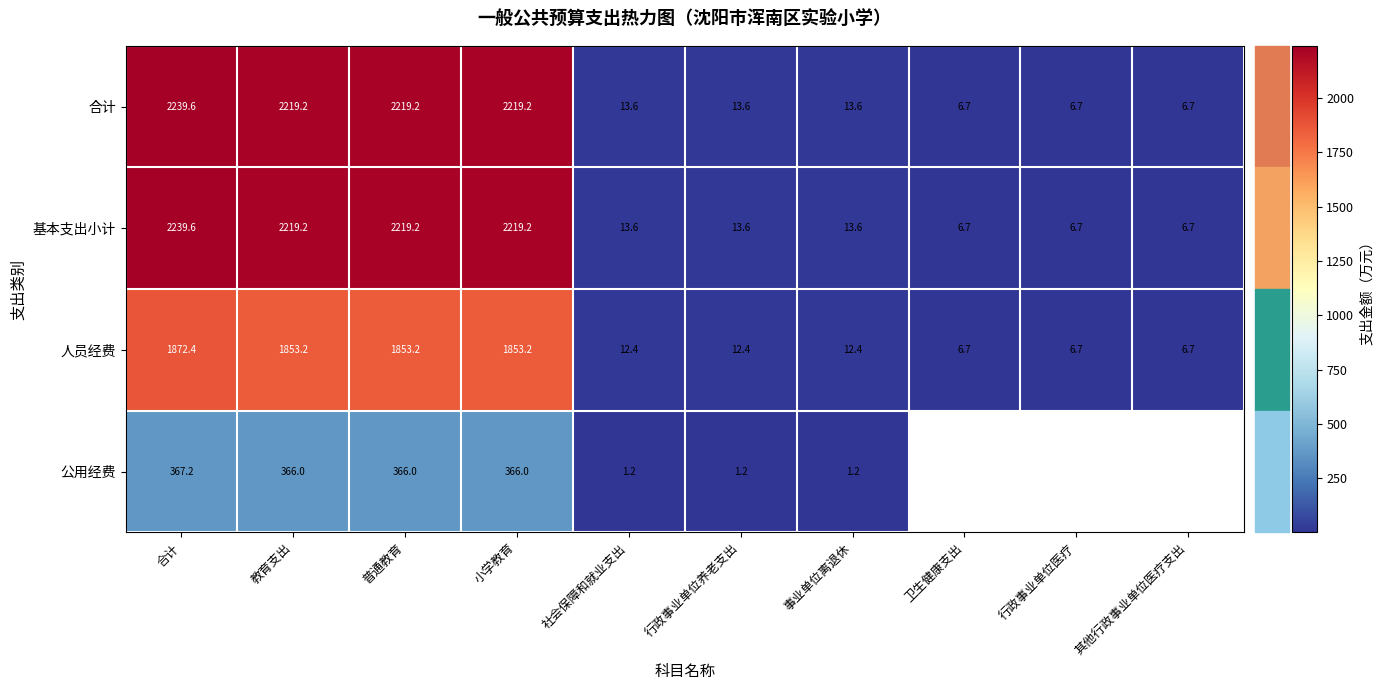

What is the maximum value shown in the chart?

2239.6